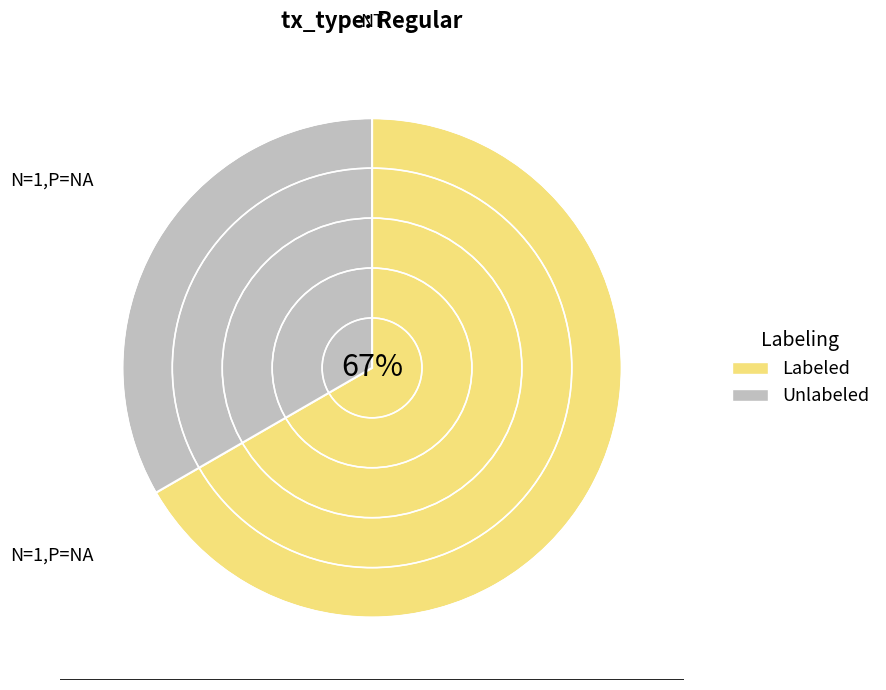

To the nearest percent, what is the average slice percentage?

50%